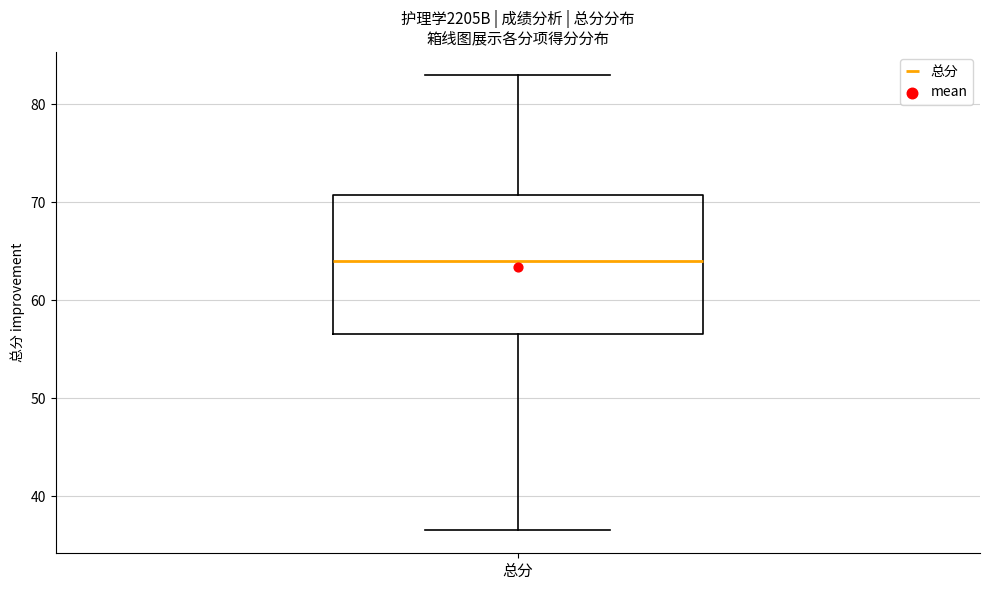

Read this box plot against the y-axis: the position of the median line, the range covered by the box, and the ends of both whiskers. The values are not printed on the chart, so give them approximately, as read against the axis.

median 64, box 57 to 71, whiskers 37 to 83